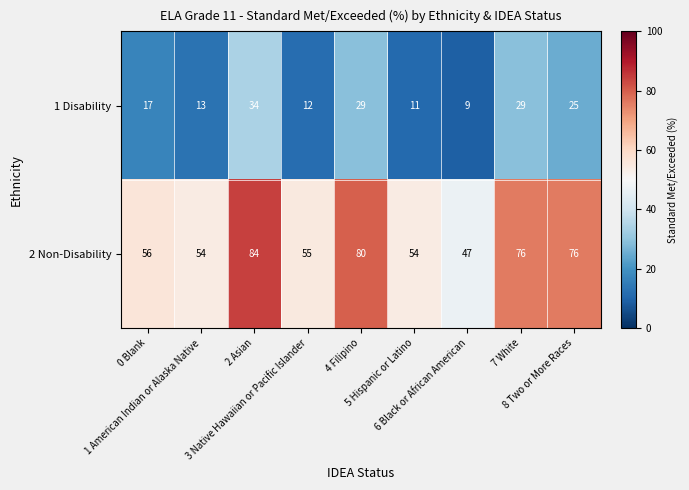

List the series in order of their overall mean, lowest first.

1 Disability, 2 Non-Disability